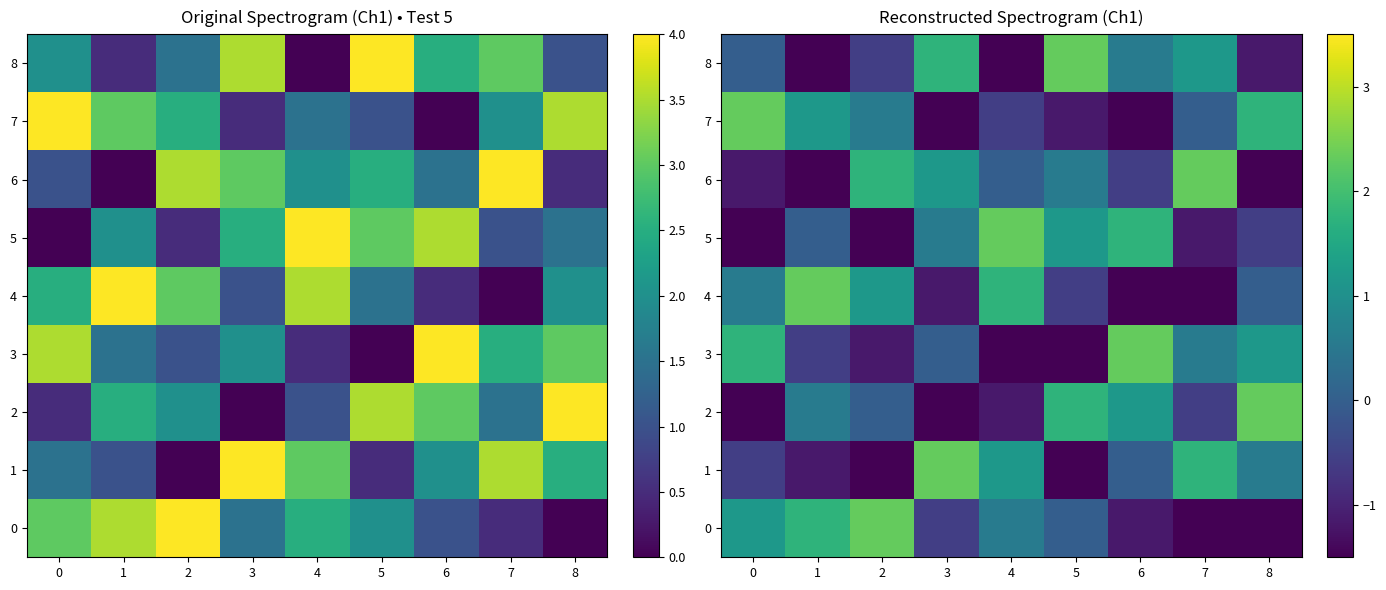

At 7, list the series in order from smallest to largest.

4, 0, 5, 2, 7, 3, 8, 1, 6